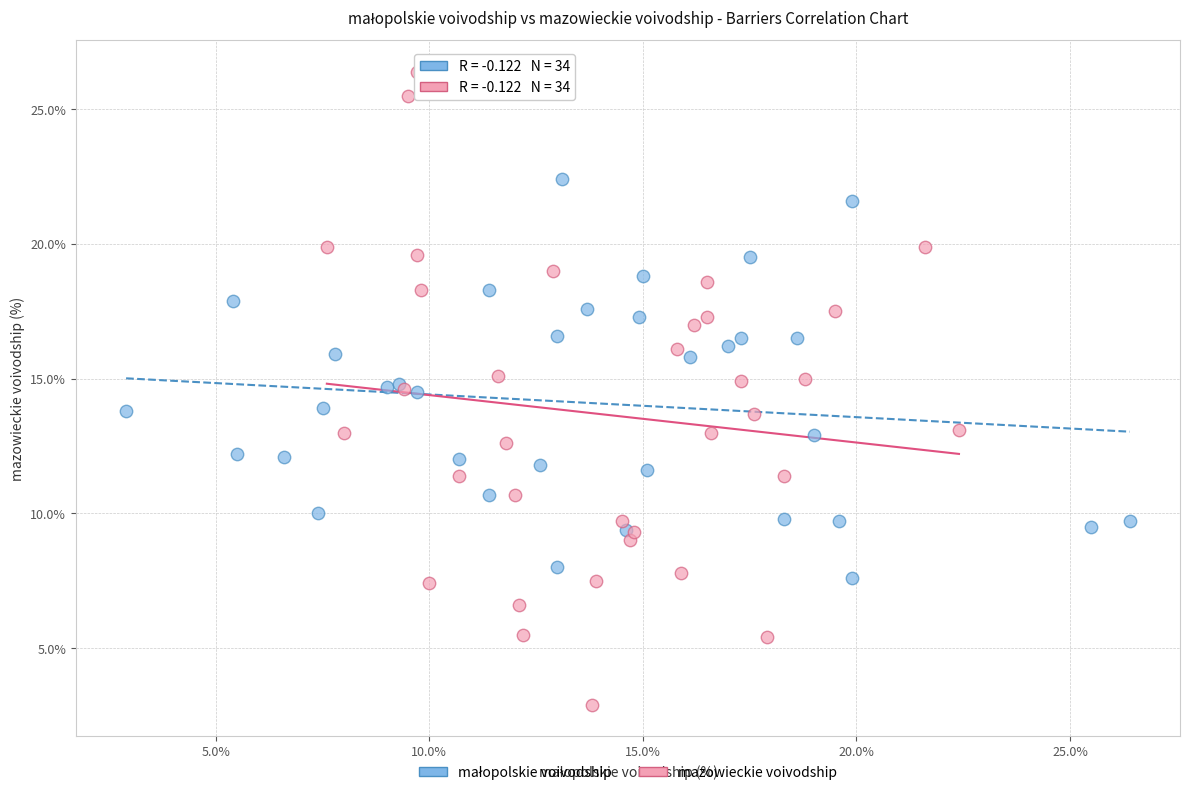

Which series reaches the maximum Y coordinate?

mazowieckie voivodship